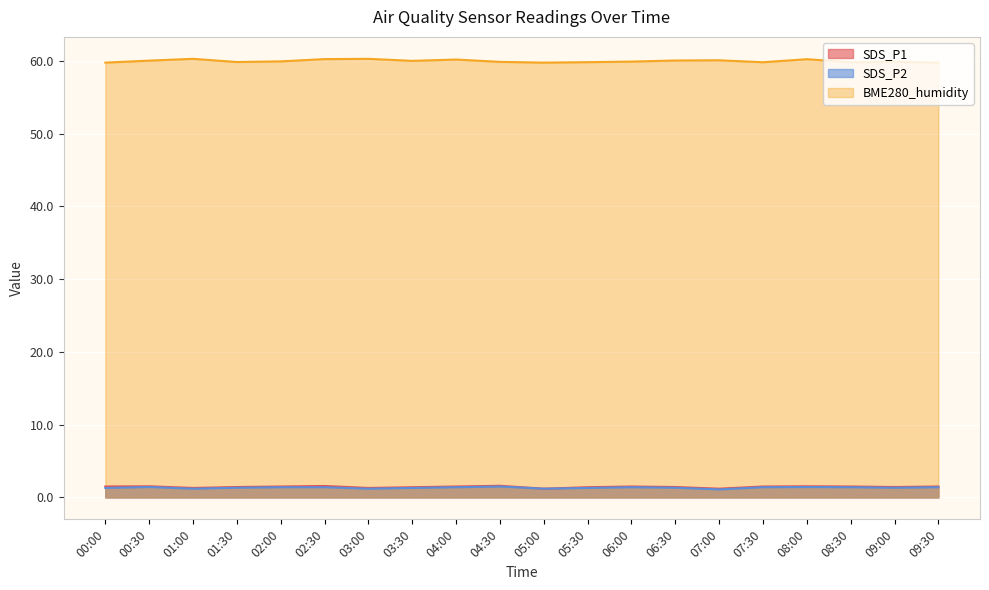

What value does the BME280_humidity series have at 02:30?

60.2